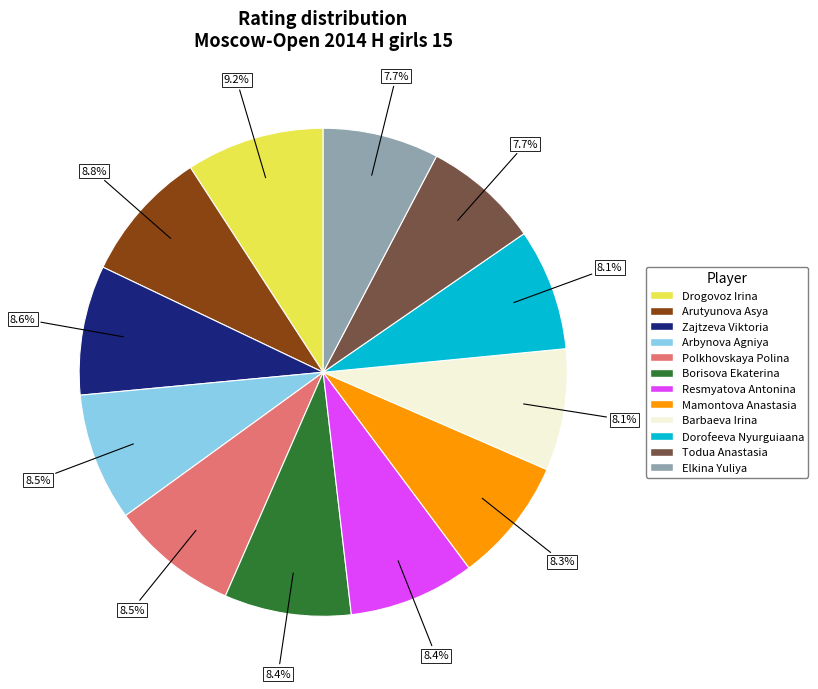

Does Drogovoz Irina account for over 50% of the chart?

No